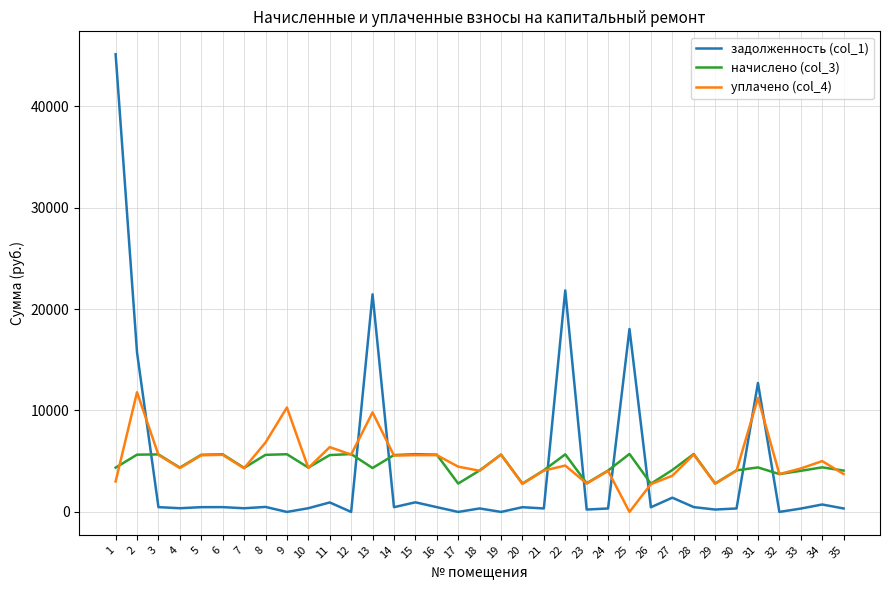

What is the average value of the начислено (col_3) series?

4624.3